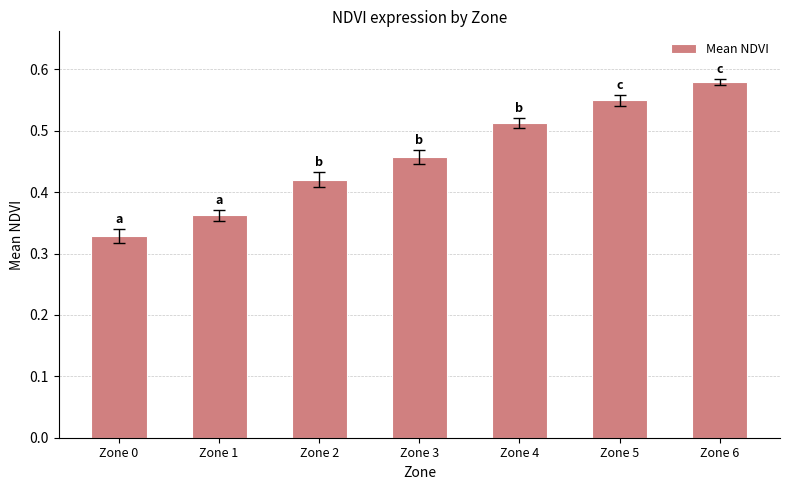

True or false: the data shows 0.3 at Zone 2.

False